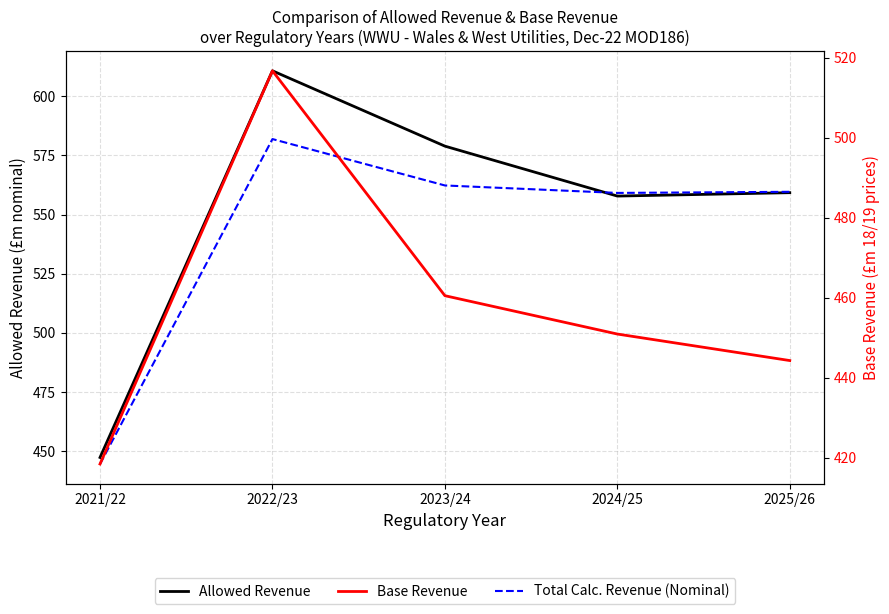

Which series has the widest spread of values?

Allowed Revenue